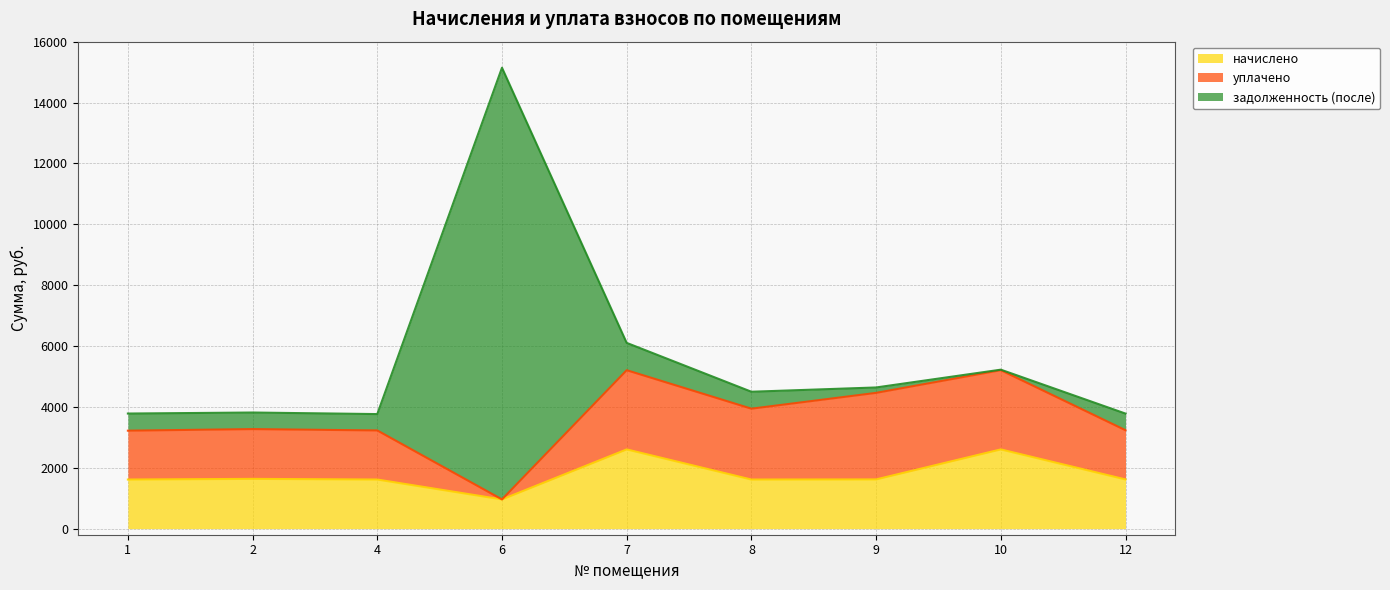

What is the difference between the maximum and minimum values in the задолженность (после) series?

14167.0